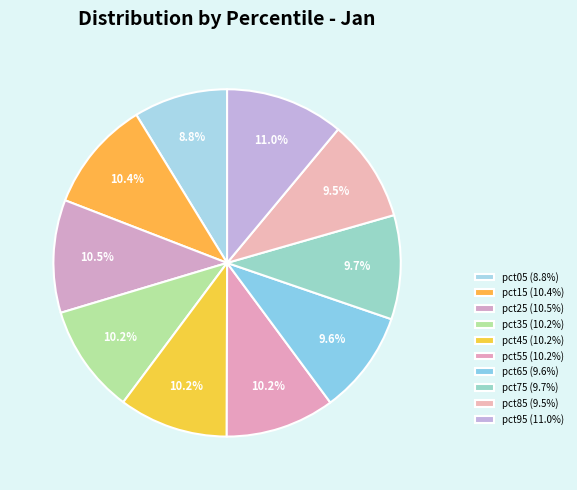

Does pct85 account for over 50% of the chart?

No